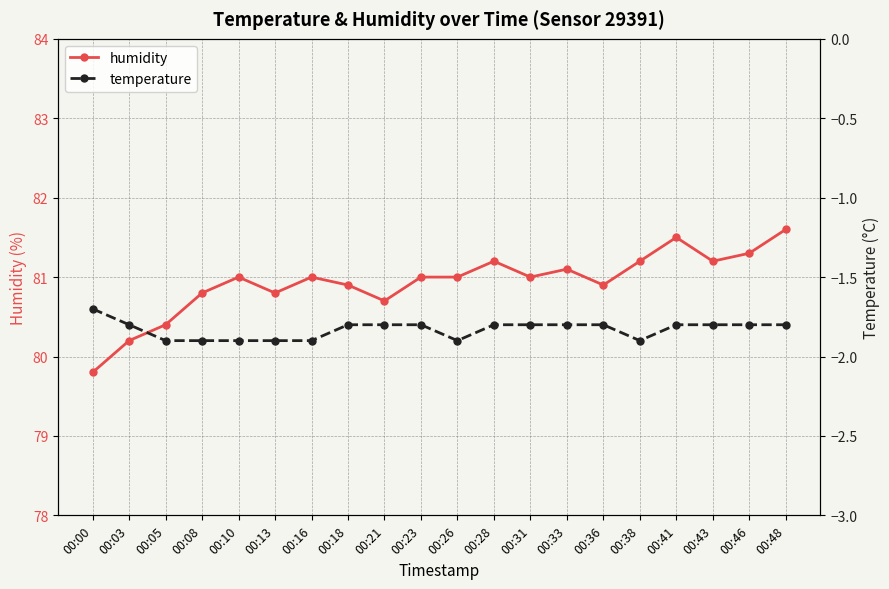

Rank the categories by humidity value from highest to lowest.

00:48, 00:41, 00:46, 00:28, 00:38, 00:43, 00:33, 00:10, 00:16, 00:23, 00:26, 00:31, 00:18, 00:36, 00:08, 00:13, 00:21, 00:05, 00:03, 00:00